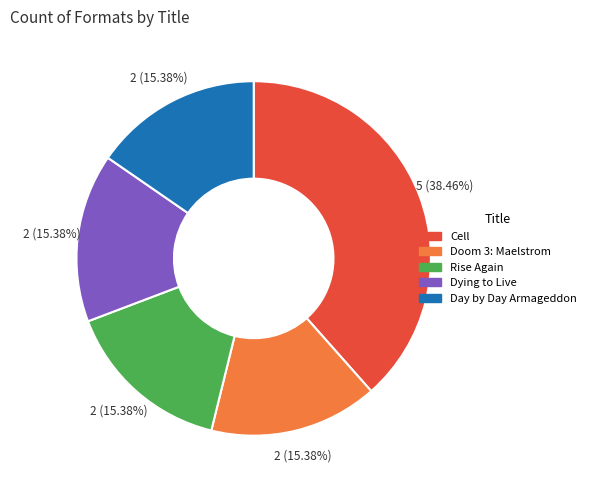

Is it true that Cell is 38% of the pie?

True